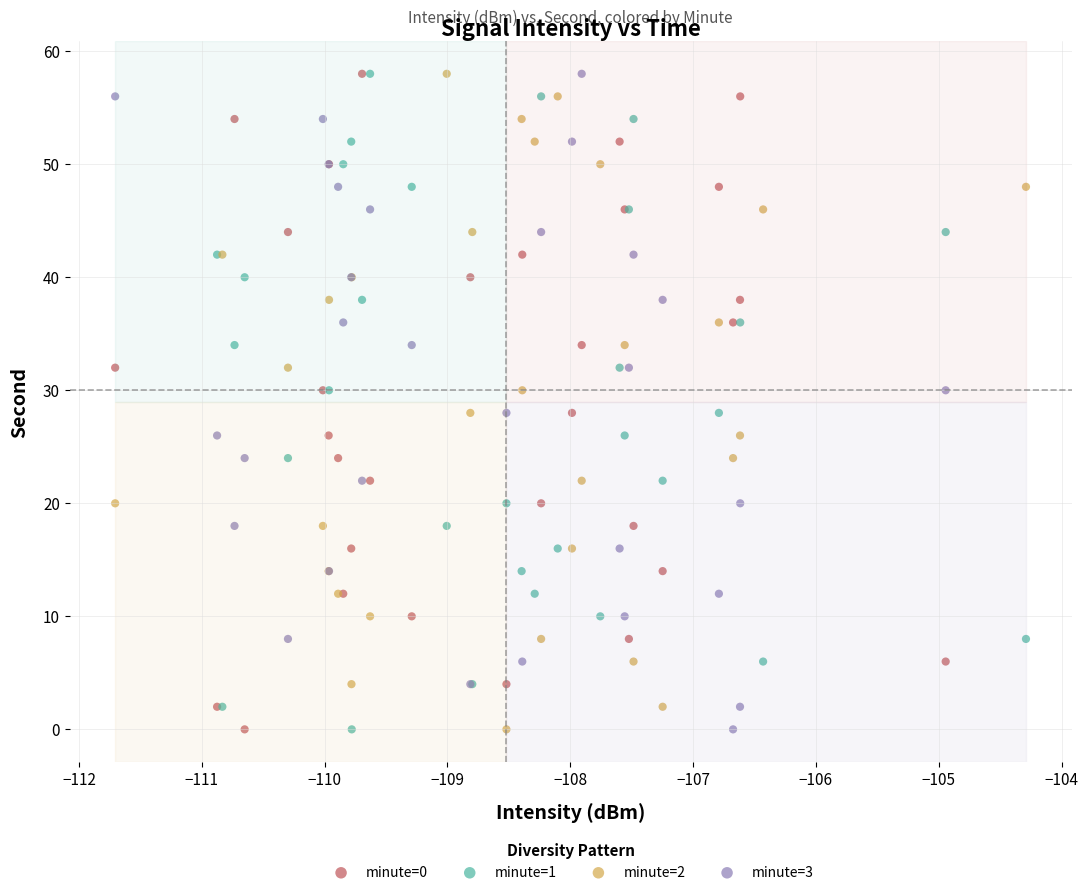

What are all the series names shown in the legend?

minute=0, minute=1, minute=2, minute=3